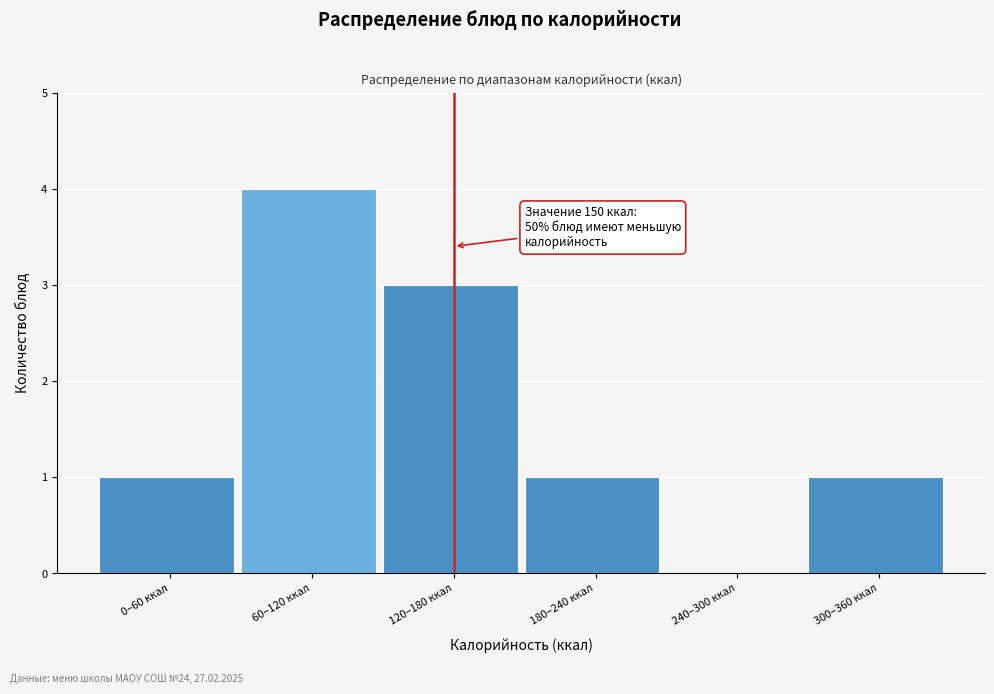

Reading left to right, transcribe all the data shown in this chart.

0–60 ккал=1	60–120 ккал=4	120–180 ккал=3	180–240 ккал=1	240–300 ккал=0	300–360 ккал=1